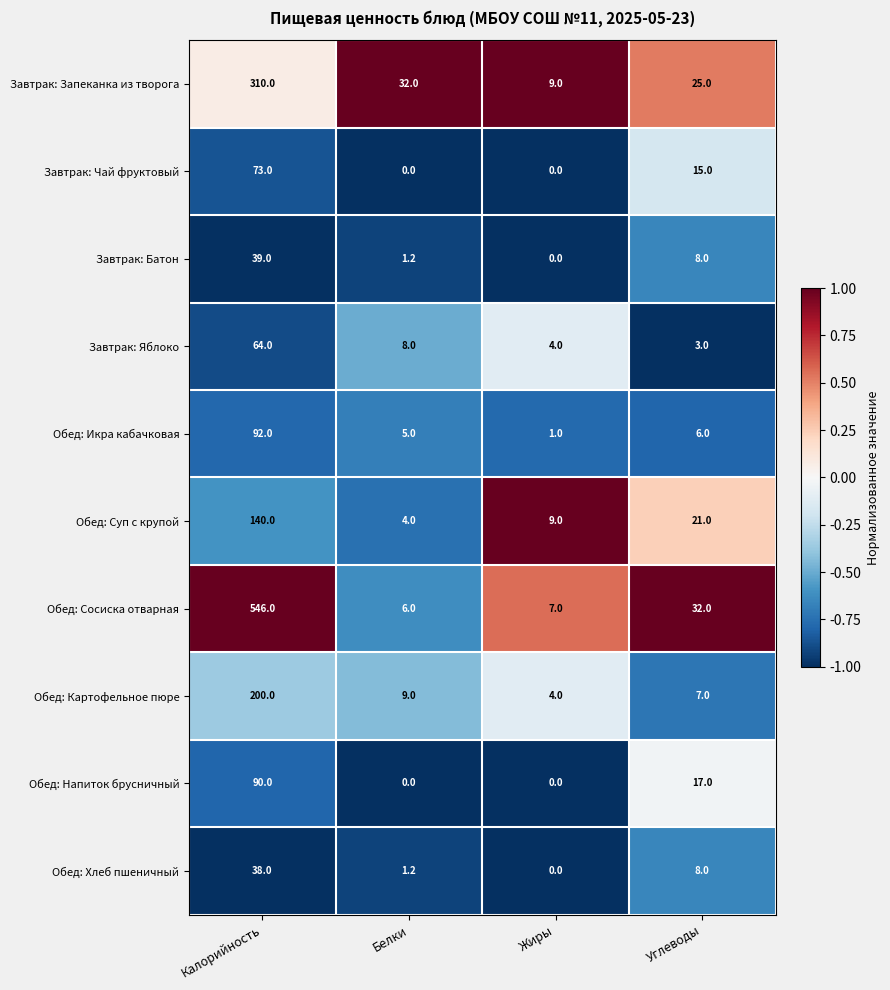

What is the difference between the highest and lowest values at Углеводы?

29.0